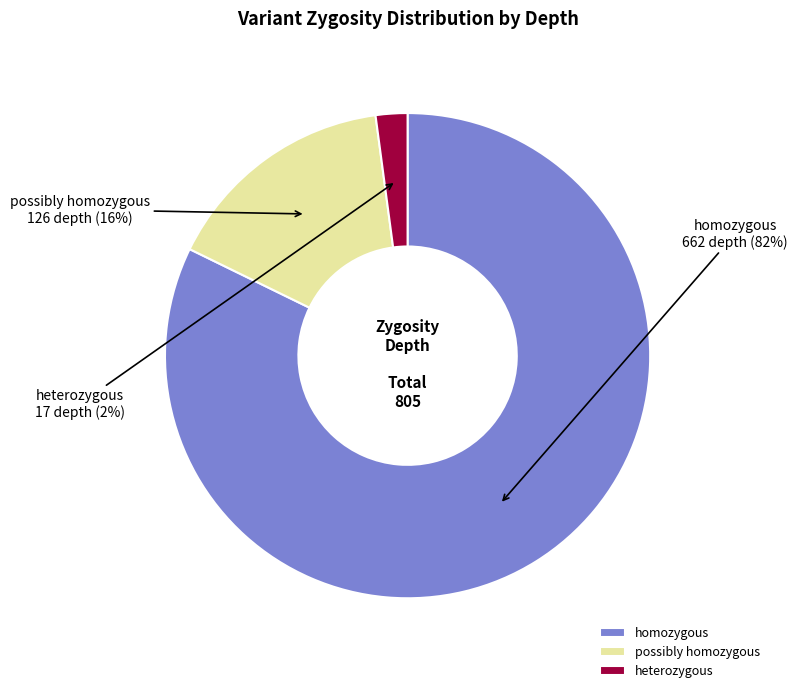

The homozygous slice represents 20% of the pie. True or false?

False